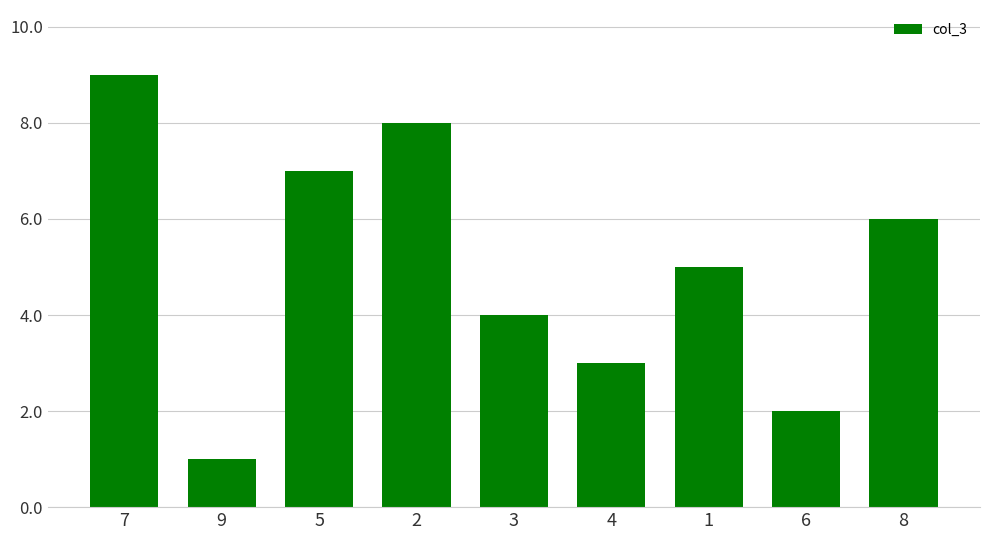

Does the chart contain any negative values?

No